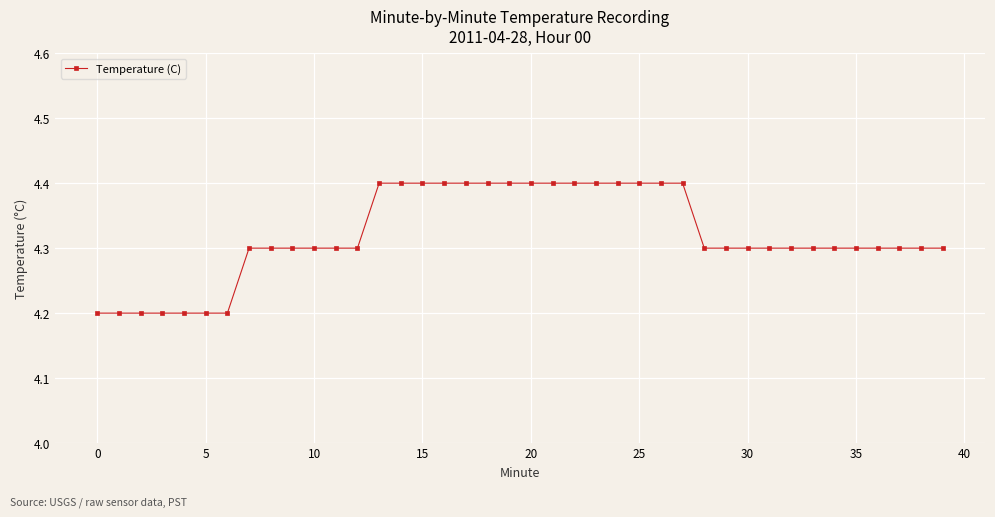

What is the sum of all values?

172.8